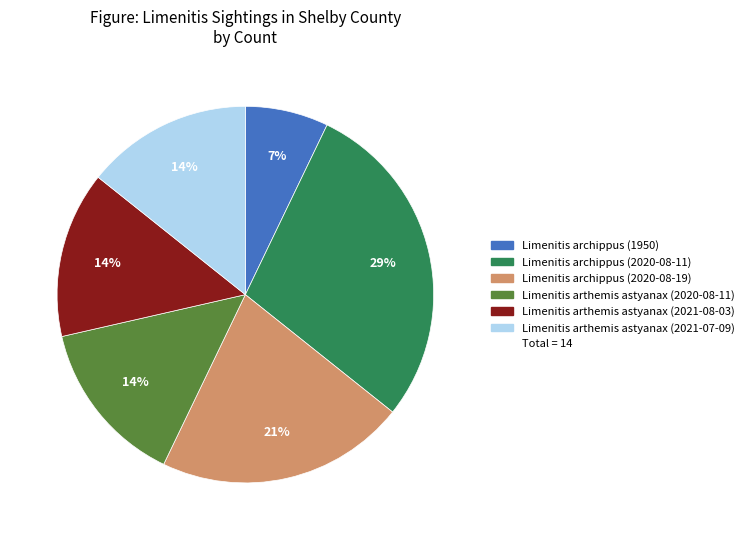

To the nearest percent, what is the average slice percentage?

17%